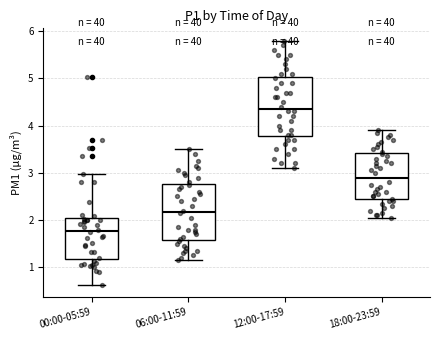

Which box has the lowest median line?

00:00-05:59